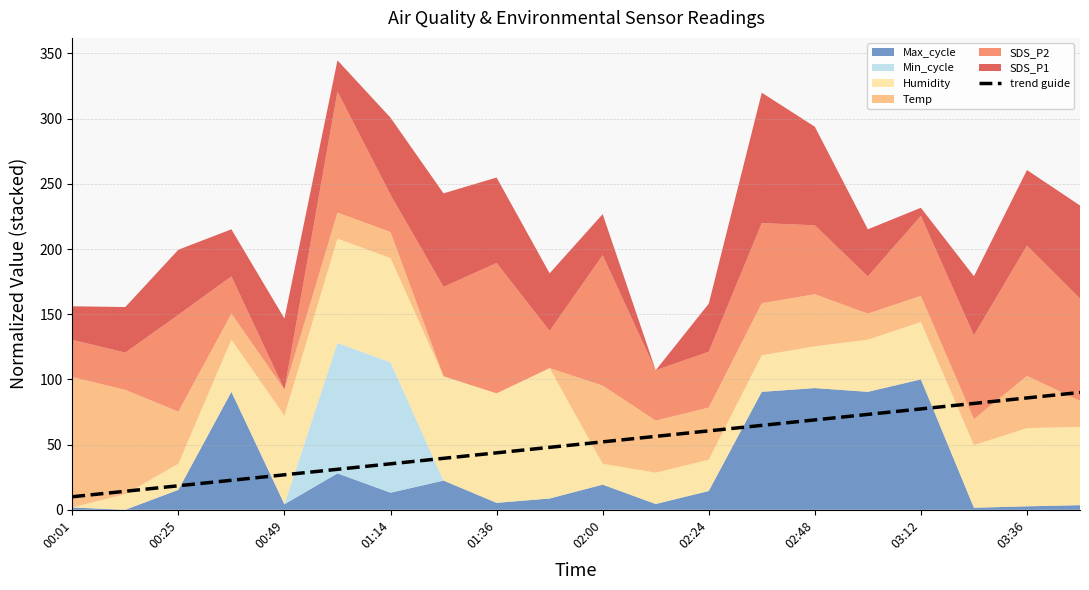

What is the minimum value for trend guide?

10.0